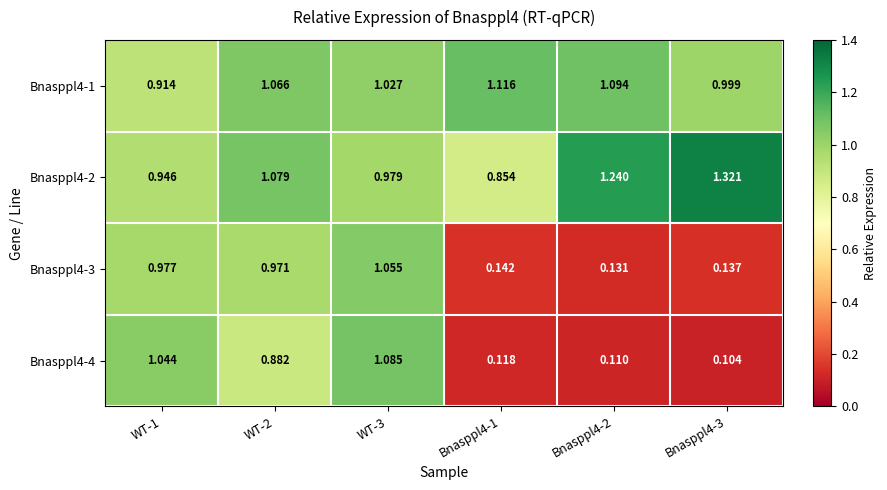

Which label corresponds to the largest value in the chart?

Bnasppl4-3